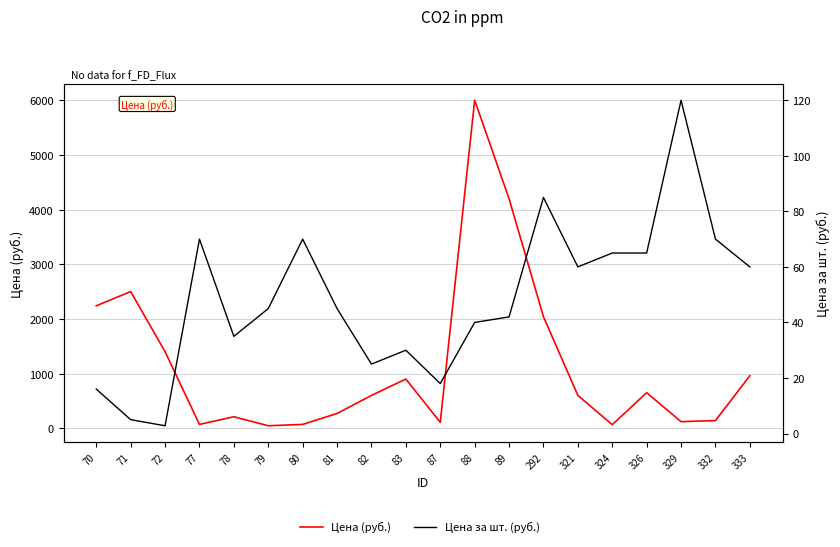

What is the minimum value for Цена за шт. (руб.)?

2.8